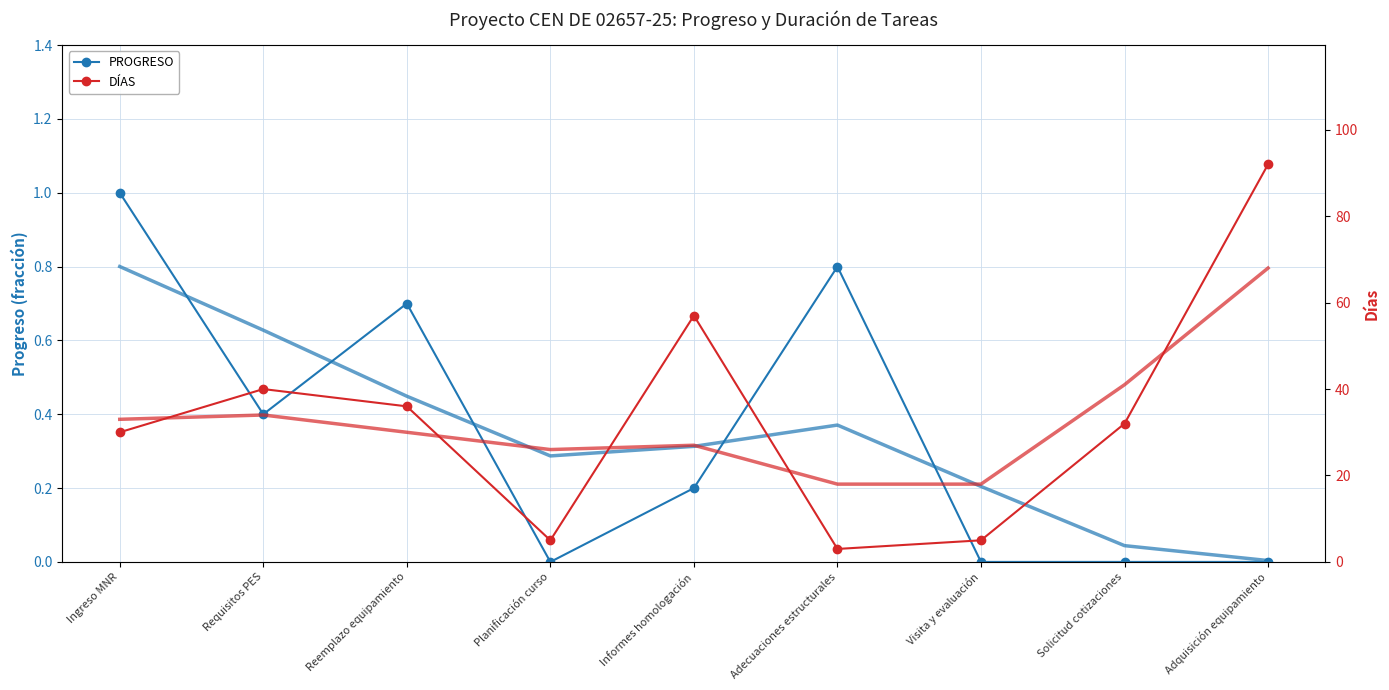

Which category has the lowest value in the DÍAS series?

Adecuaciones estructurales